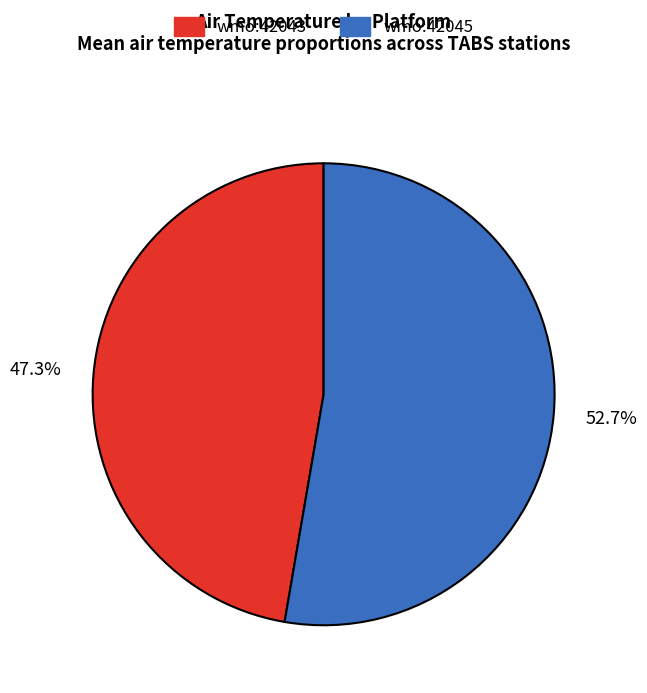

Is there any slice that represents more than half of the pie?

Yes